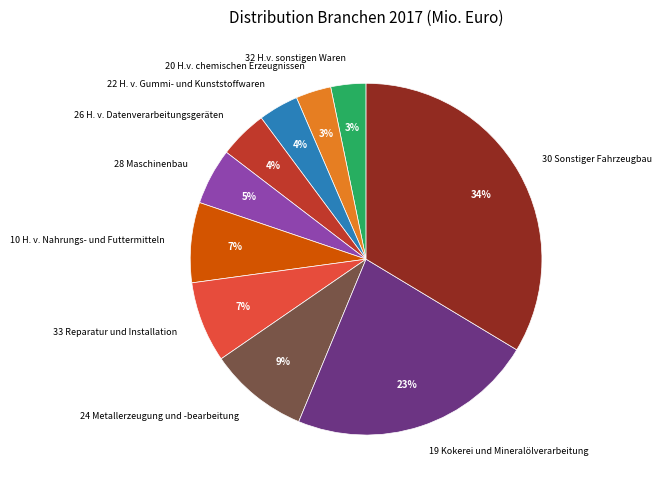

To the nearest percent, what portion does 22 H. v. Gummi- und Kunststoffwaren represent?

4%